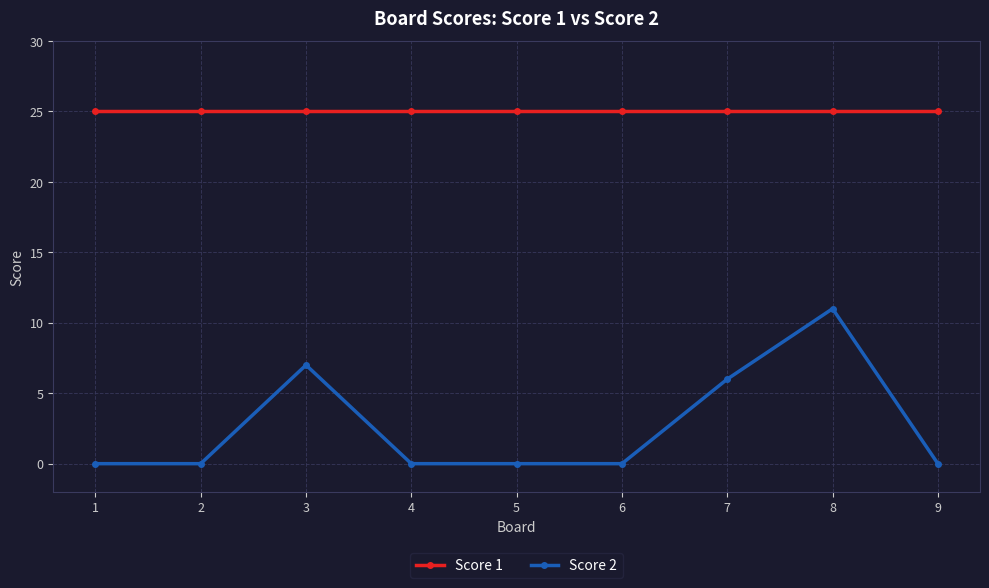

Rank the series by their maximum value, from lowest to highest.

Score 2, Score 1